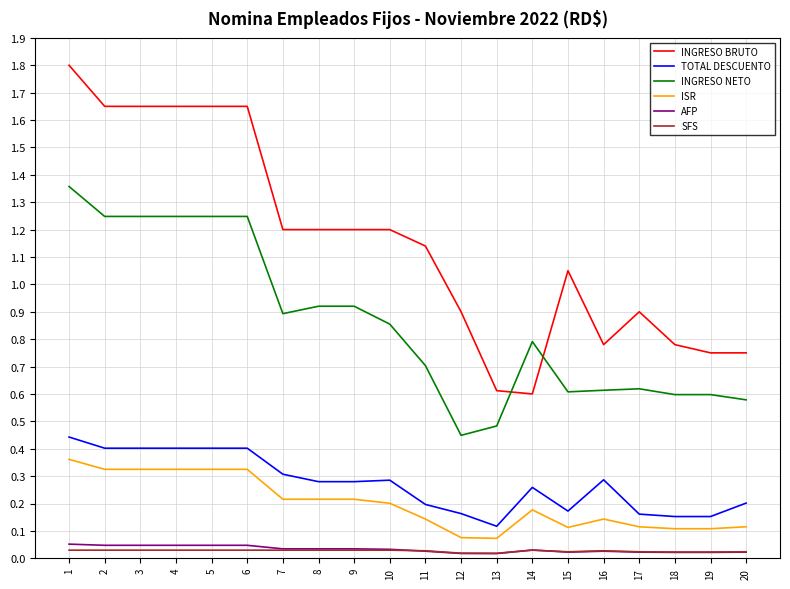

The INGRESO BRUTO series shows 0.9 at 17. True or false?

True